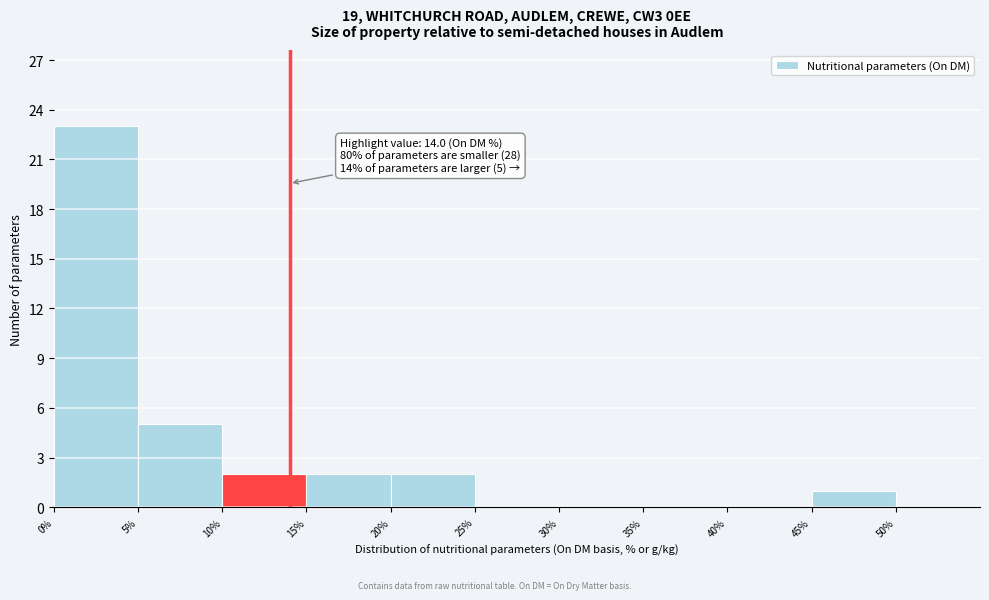

Which range on the x-axis has the tallest bar?

0% to 5%